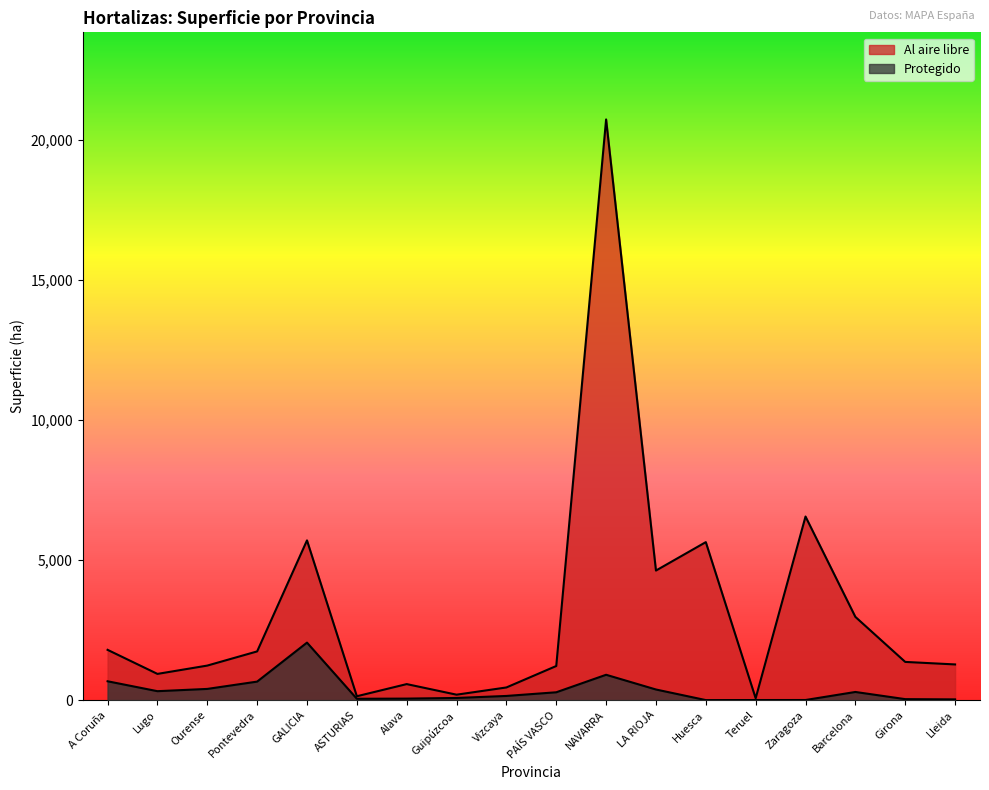

True or false: Protegido and Al aire libre cross at least once.

False